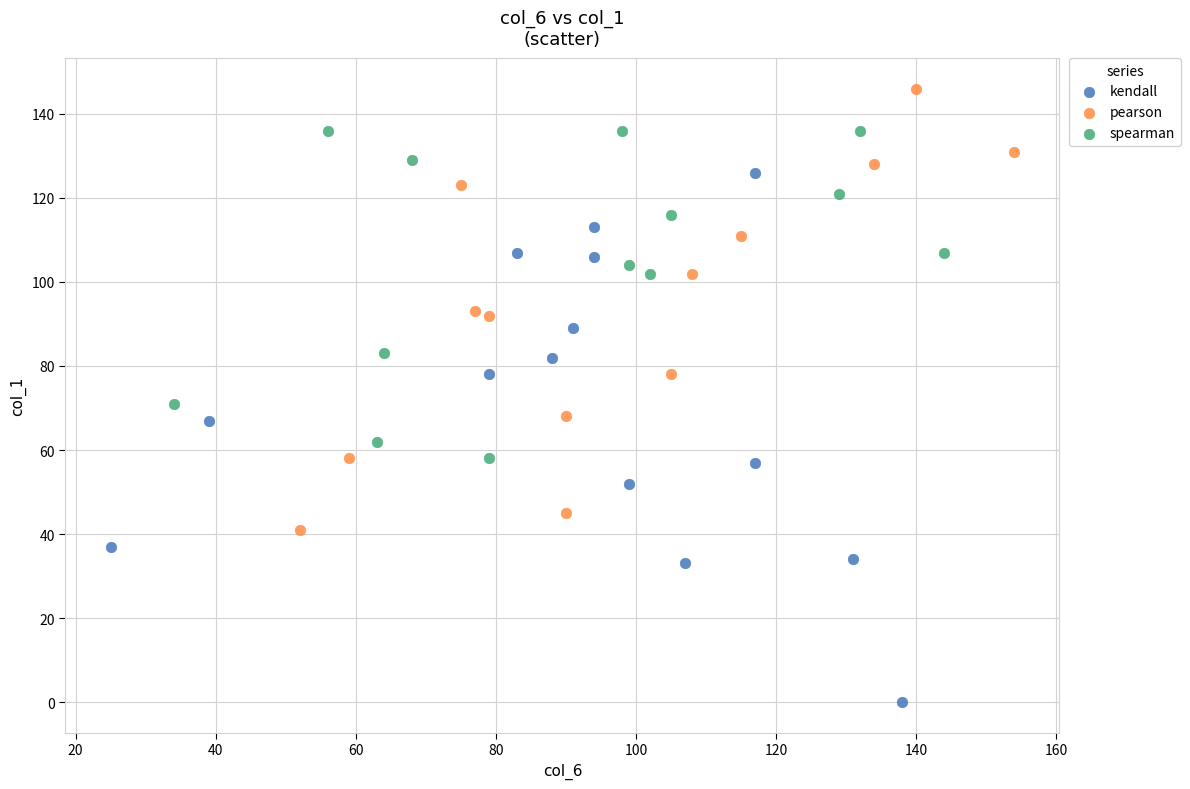

Which series has the widest spread of Y values?

kendall